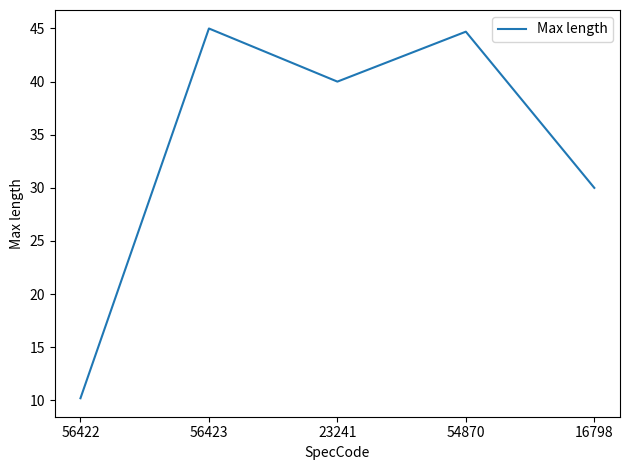

What position from the right is 16798?

1